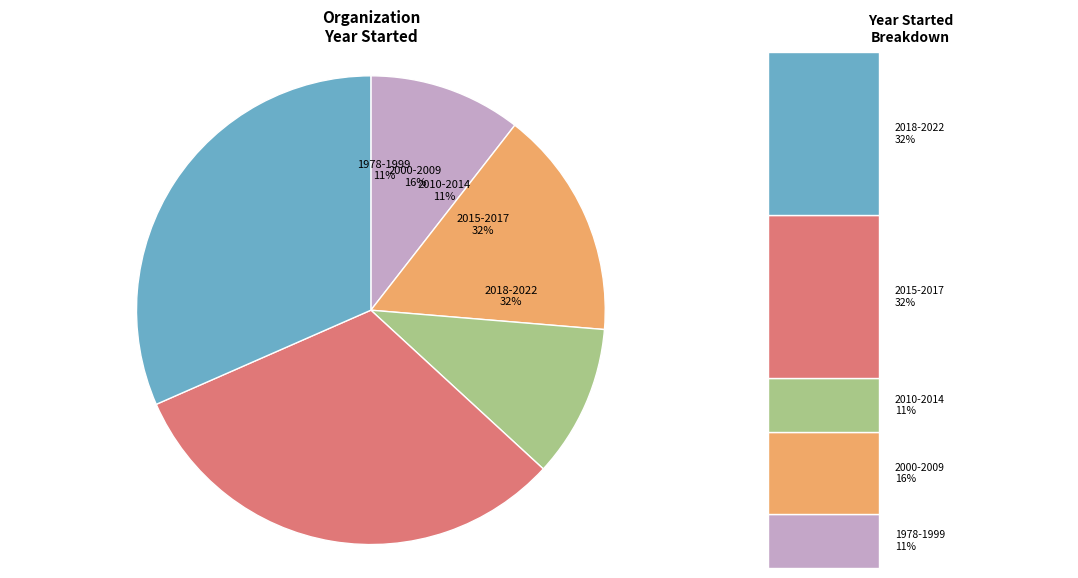

True or false: 1978-1999 accounts for 3% of the total.

False